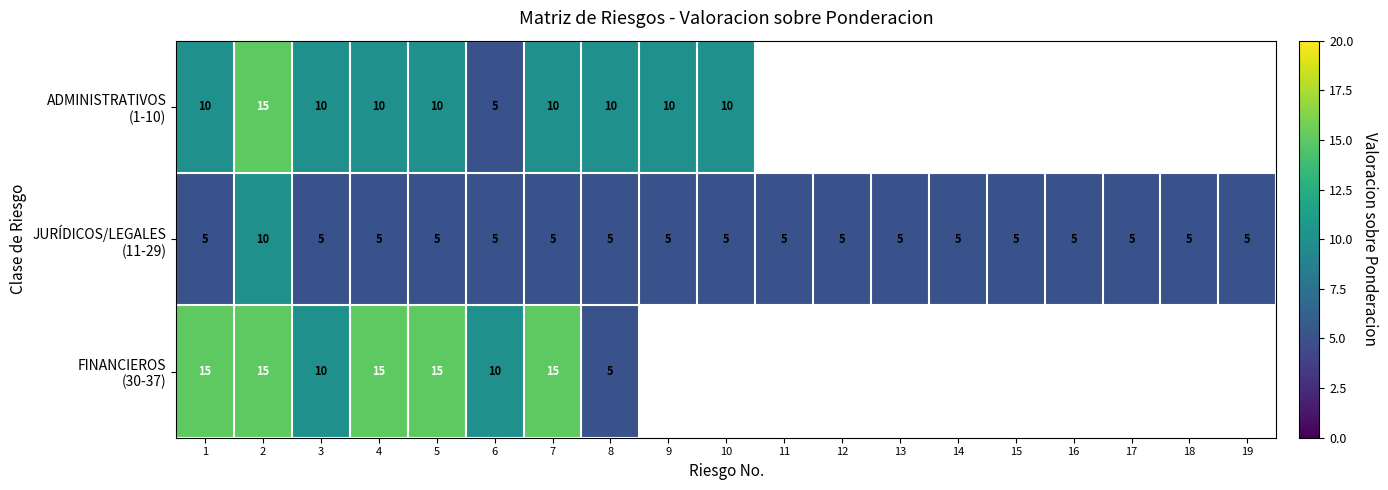

What is the total value across all series at 2?

40